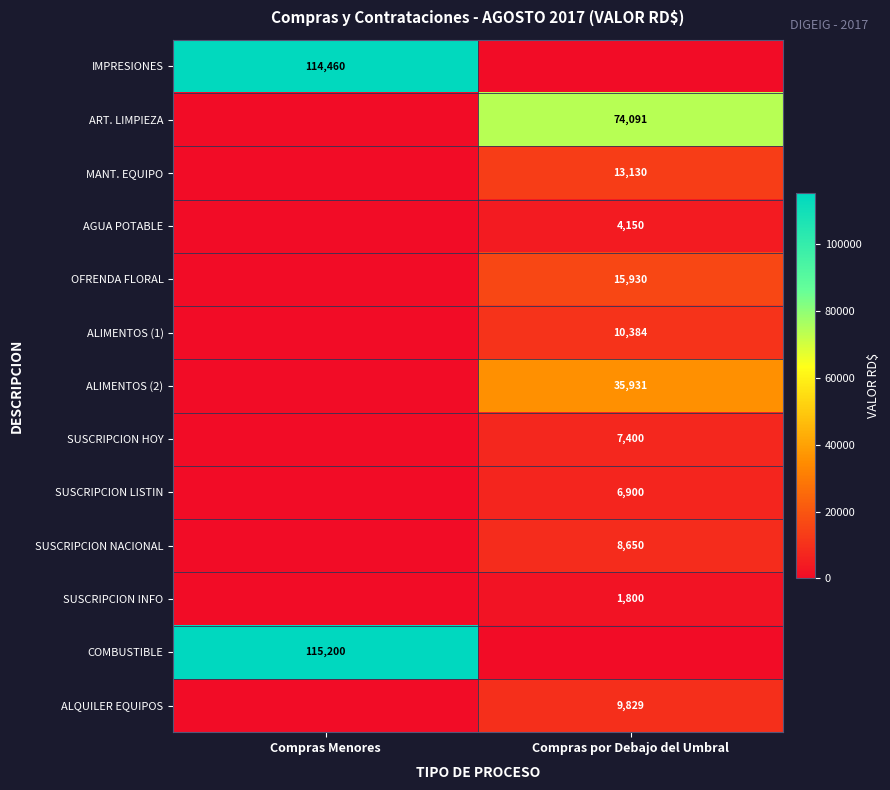

Which label corresponds to the largest value in the chart?

Compras Menores